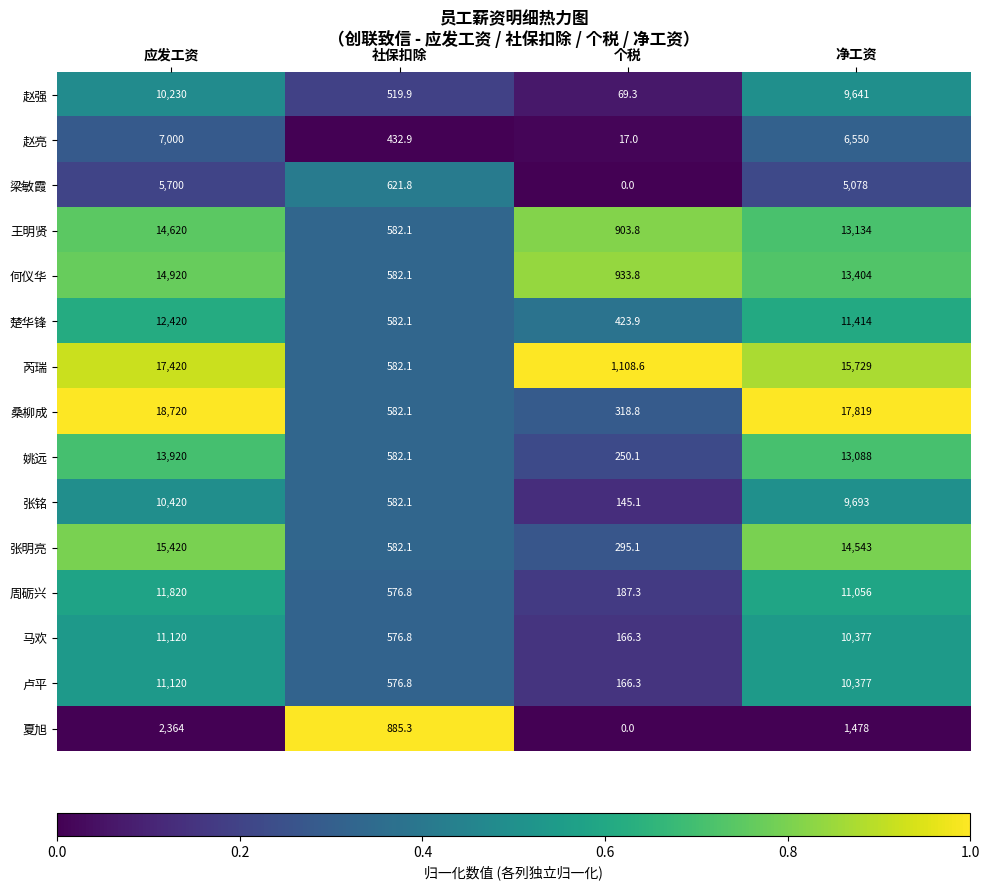

At which category does the chart reach its peak across all series?

应发工资